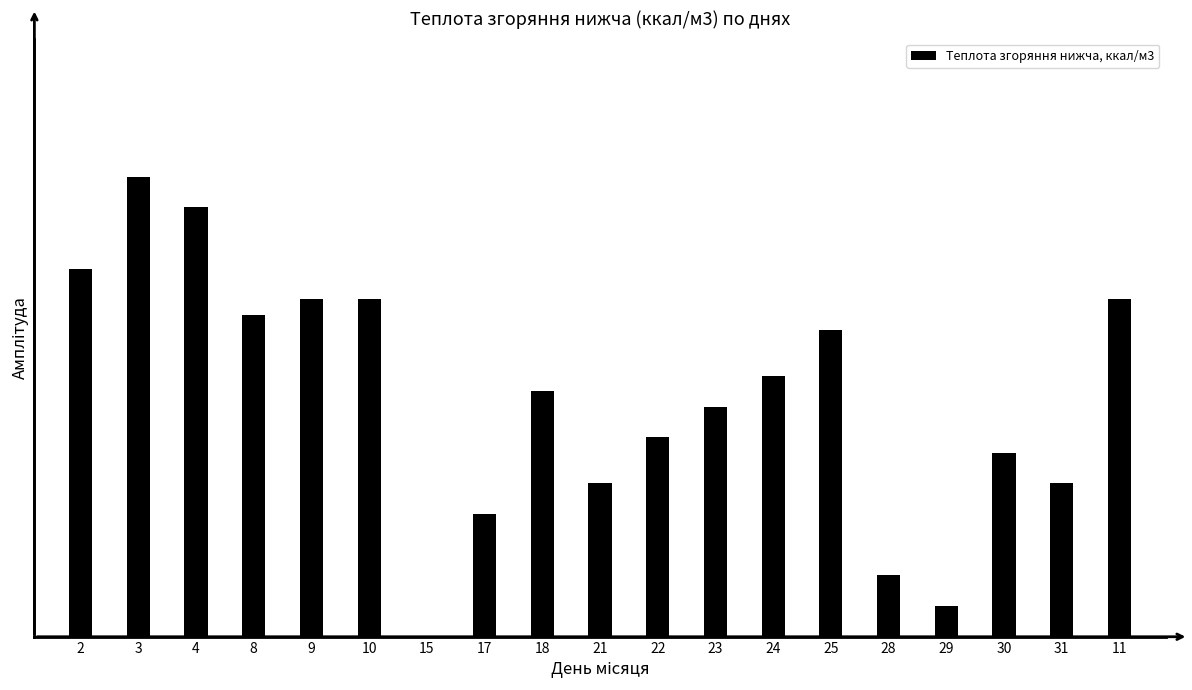

List the labels in order of value, smallest first.

15, 29, 28, 17, 21, 31, 30, 22, 23, 18, 24, 25, 8, 9, 10, 11, 2, 4, 3